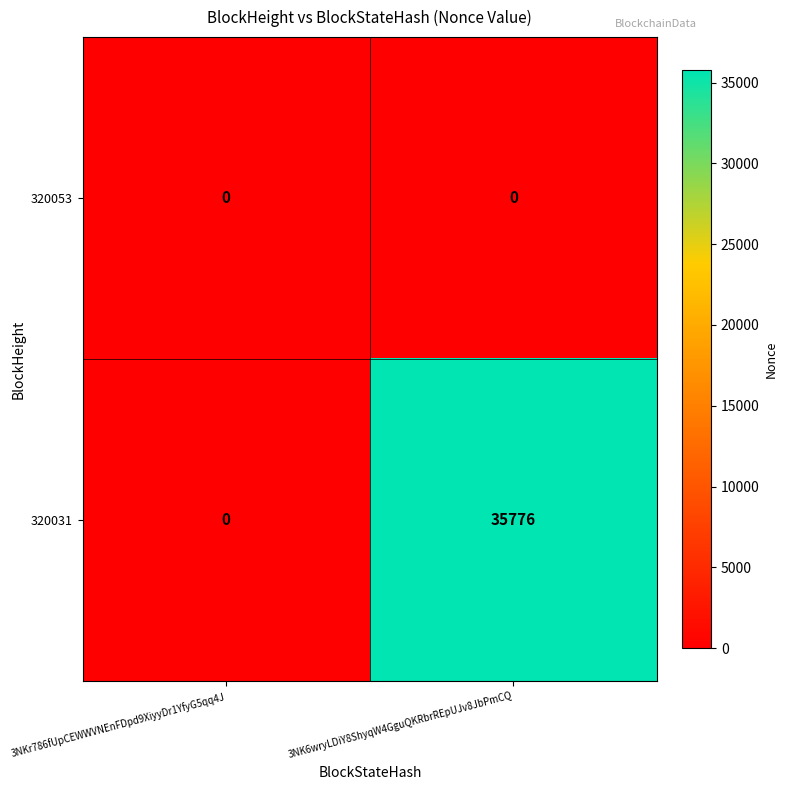

What is the difference between the 320031 values at 3NK6wryLDiY8ShyqW4GguQKRbrREpUJv8JbPmCQ and 3NKr786fUpCEWWVNEnFDpd9XiyyDr1YfyG5qq4J?

35776